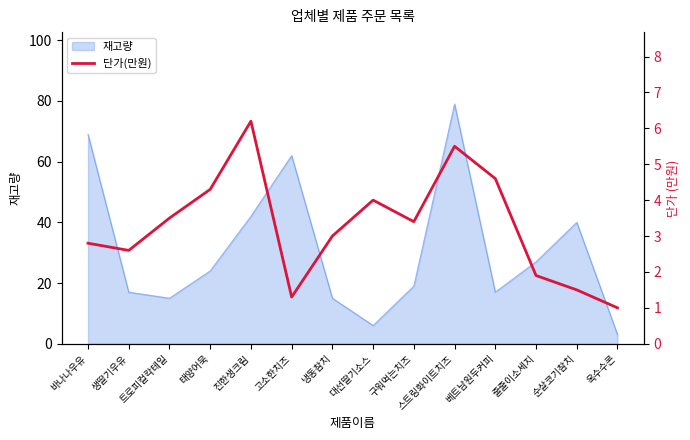

What is the label of the 4th point from the left?

태양어묵